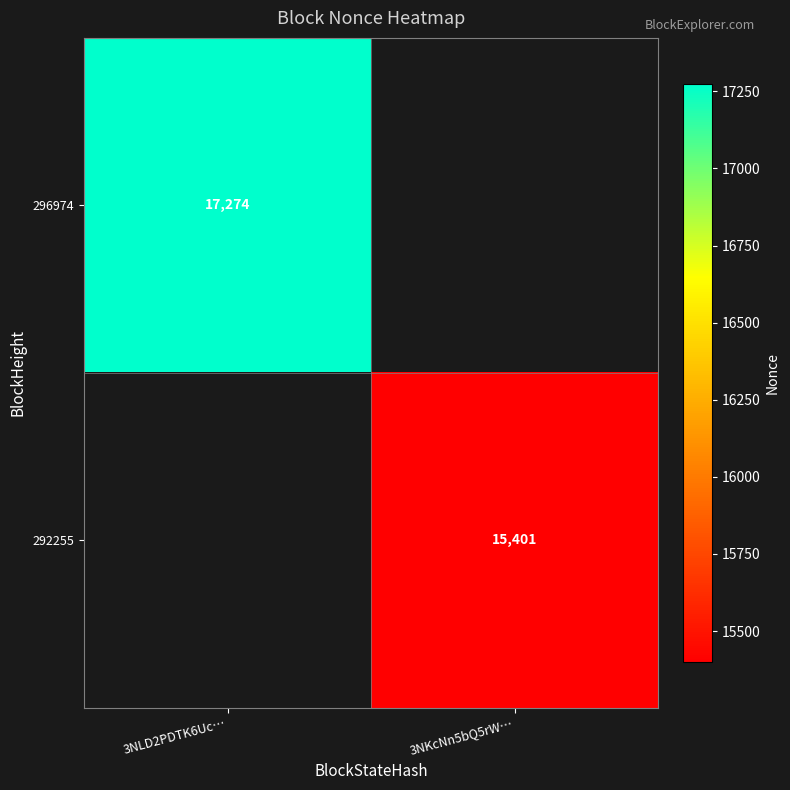

True or false: 296974 has a value of 17274 at 3NLD2PDTK6Uc….

True